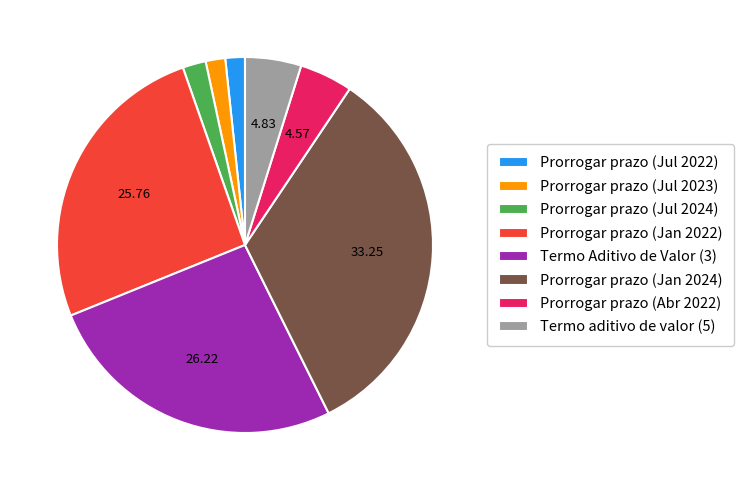

How many segments does this pie chart have?

8